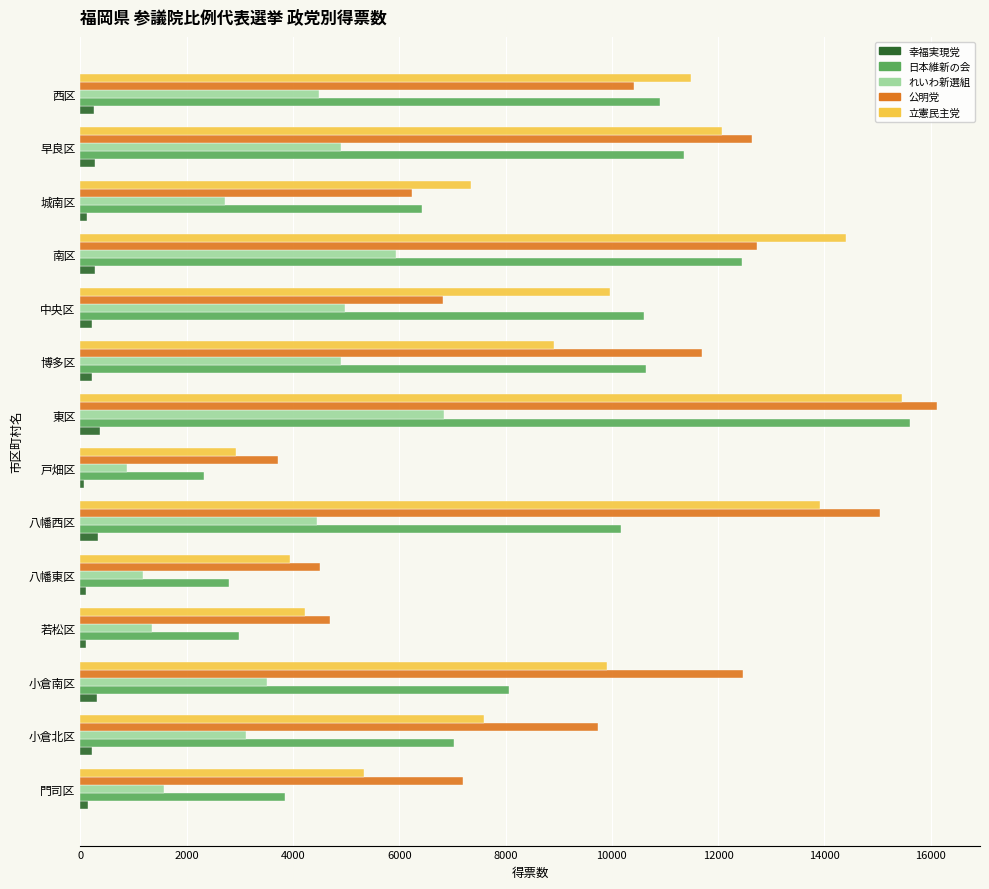

Which series changed the most between 八幡西区 and 博多区?

立憲民主党